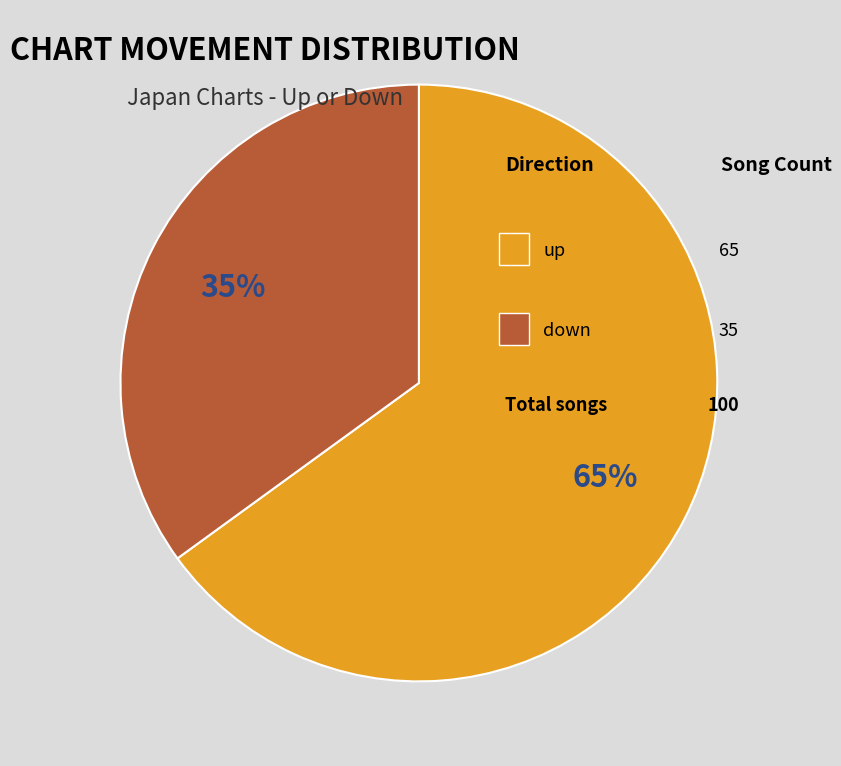

To the nearest percent, what is the difference between the largest and smallest slice percentages?

30%